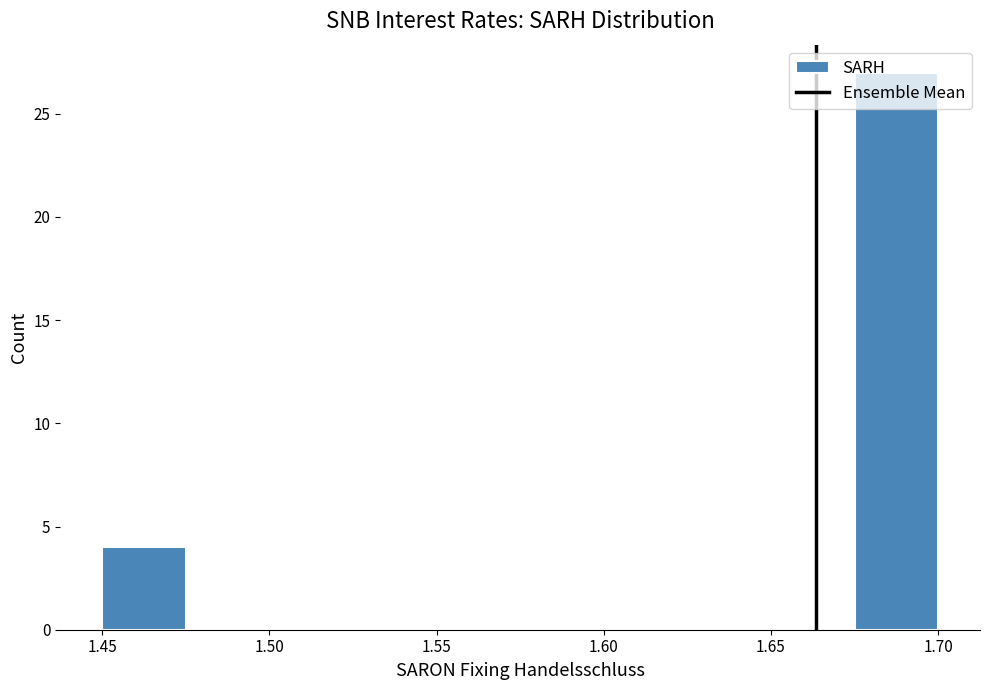

Reading left to right, list every bar in this chart as the range it spans on the x-axis followed by its height. The values are not printed on the chart, so give them approximately, as read against the axis.

1.450 to 1.475: 4
1.475 to 1.500: 0
1.500 to 1.525: 0
1.525 to 1.550: 0
1.550 to 1.575: 0
1.575 to 1.600: 0
1.600 to 1.625: 0
1.625 to 1.650: 0
1.650 to 1.675: 0
1.675 to 1.700: 27